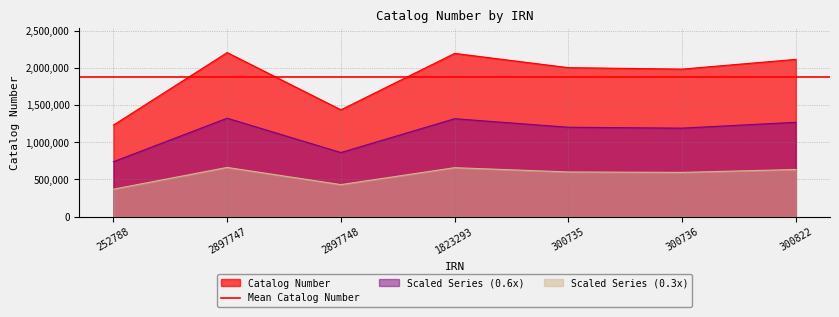

What is the label of the 2nd point from the left?

2897747